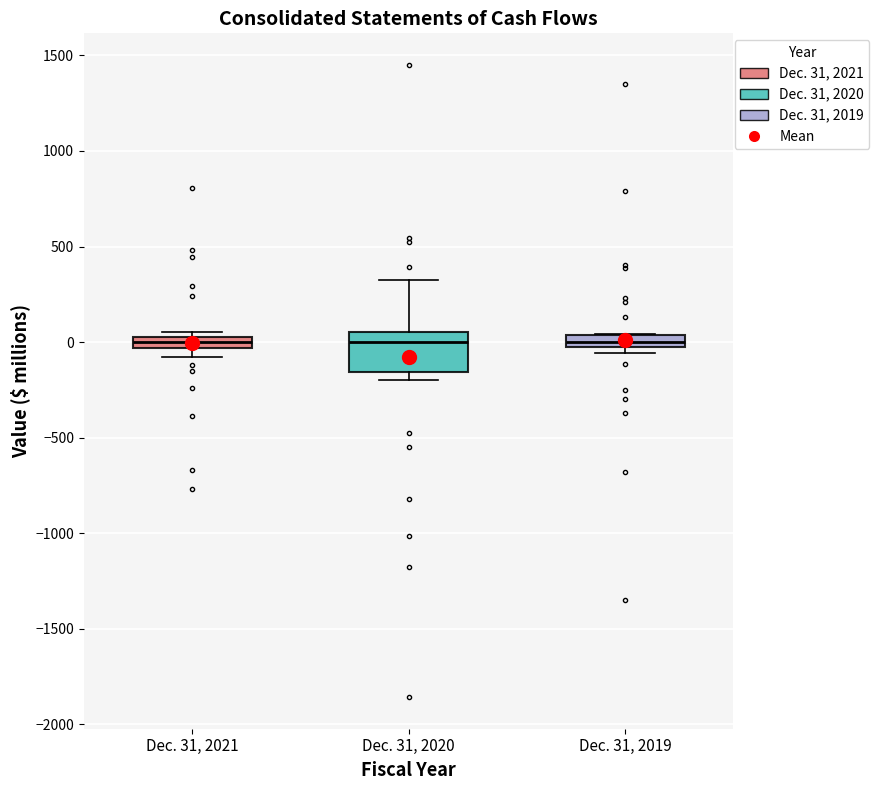

Comparing the boxes themselves (not the whiskers), which one is the tallest?

Dec. 31, 2020